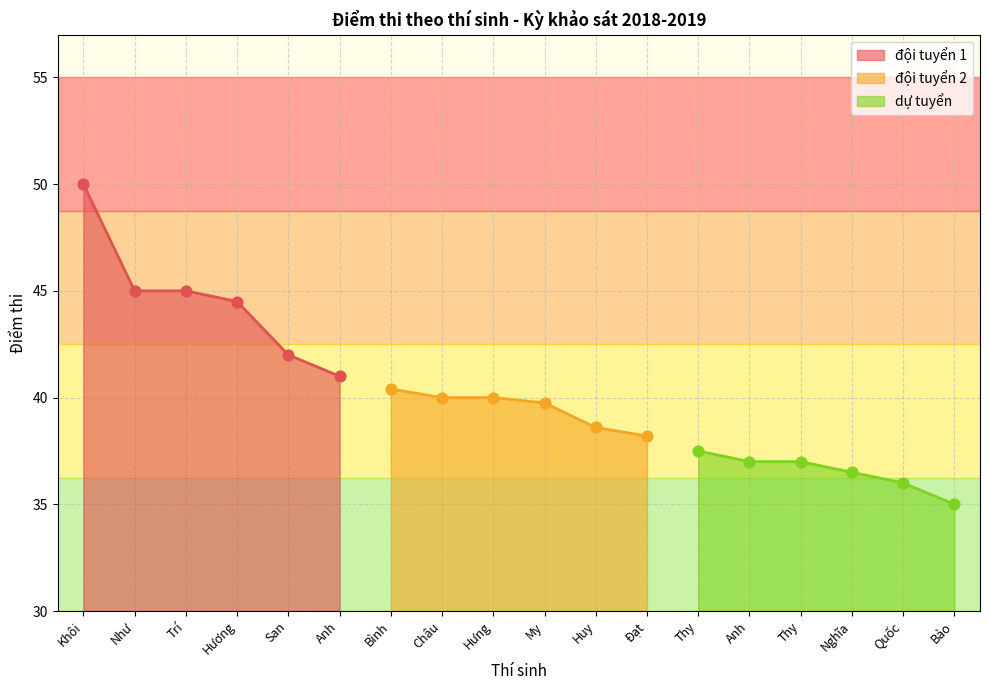

What is the change in value from Khôi to Bảo?

-15.0